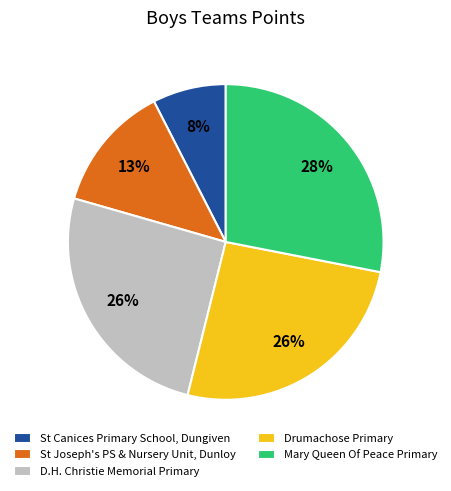

Count the number of slices in the pie.

5